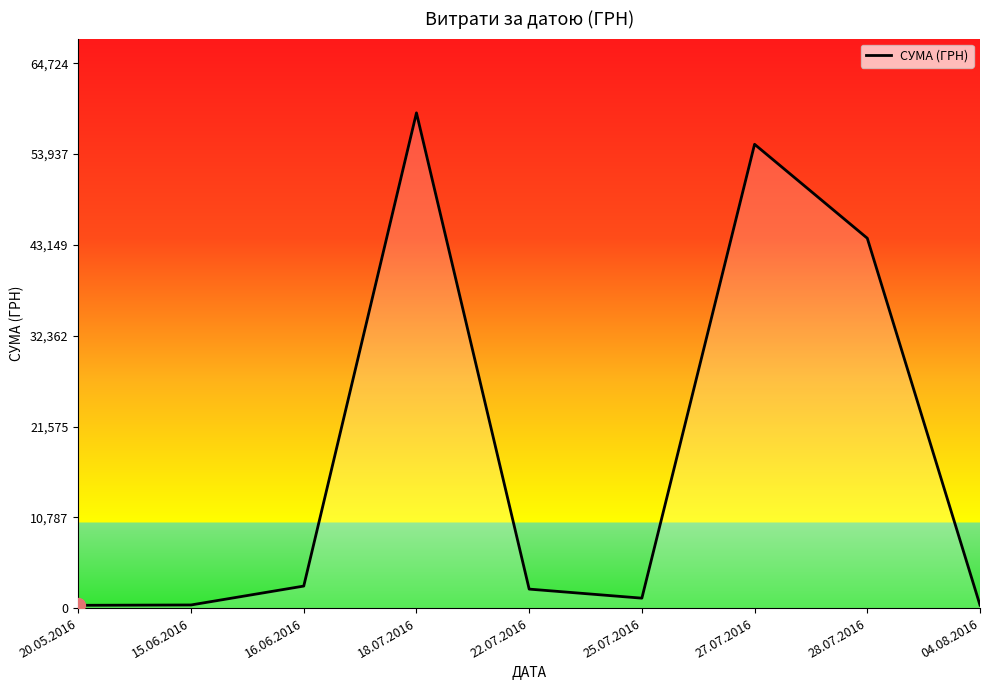

What is the sum of the values at 16.06.2016 and 20.05.2016?

2945.0